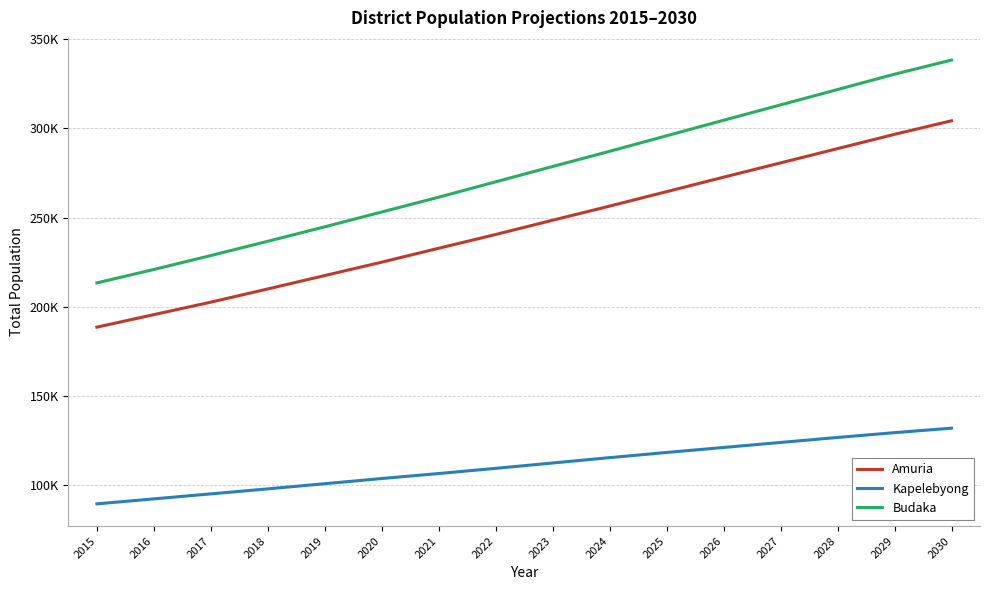

Rank the categories by Amuria value from highest to lowest.

2030, 2029, 2028, 2027, 2026, 2025, 2024, 2023, 2022, 2021, 2020, 2019, 2018, 2017, 2016, 2015